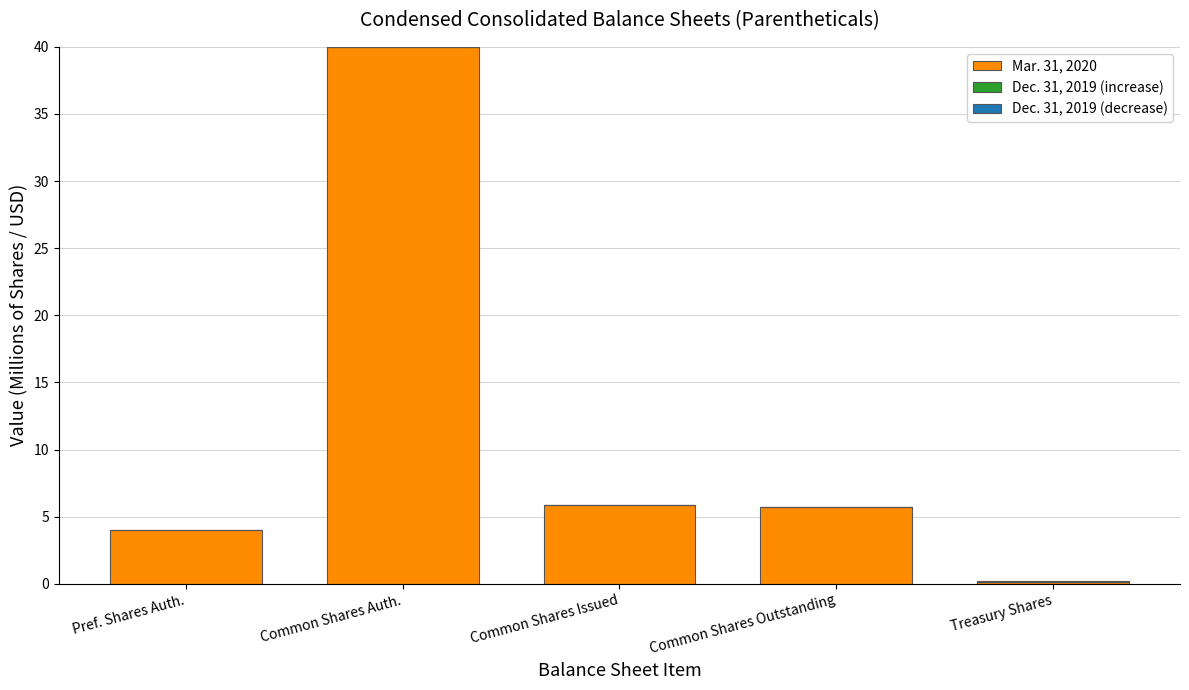

Reading left to right, what are all the values shown in this chart?

Mar. 31, 2020: Pref. Shares Auth.=4.0	Common Shares Auth.=40.0	Common Shares Issued=5.9	Common Shares Outstanding=5.7	Treasury Shares=0.2
Dec. 31, 2019 (increase): Pref. Shares Auth.=0.0	Common Shares Auth.=0.0	Common Shares Issued=0.0	Common Shares Outstanding=0.0	Treasury Shares=0.0
Dec. 31, 2019 (decrease): Pref. Shares Auth.=0.0	Common Shares Auth.=0.0	Common Shares Issued=0.0	Common Shares Outstanding=0.0	Treasury Shares=0.0